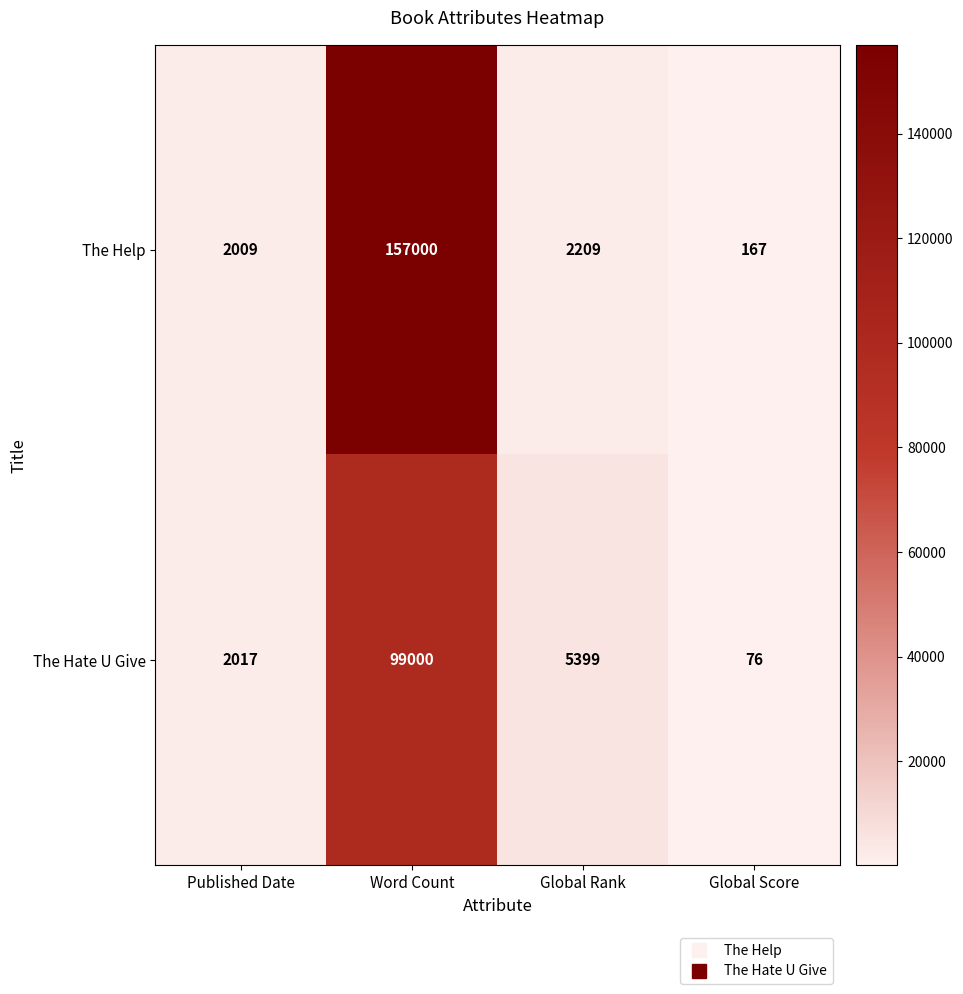

What is the difference between the highest and lowest values at Word Count?

58000